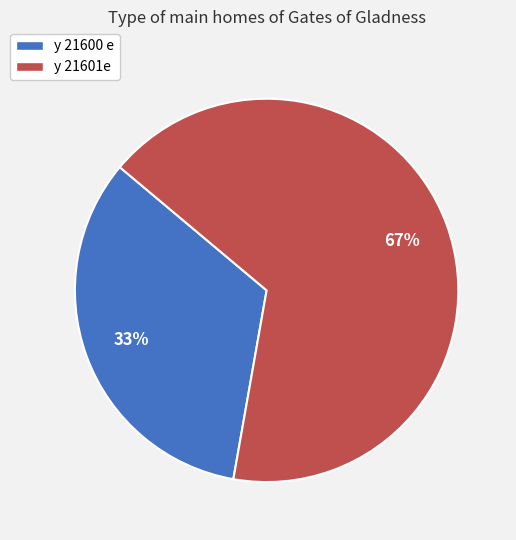

To the nearest percent, what portion does y 21601e represent?

67%